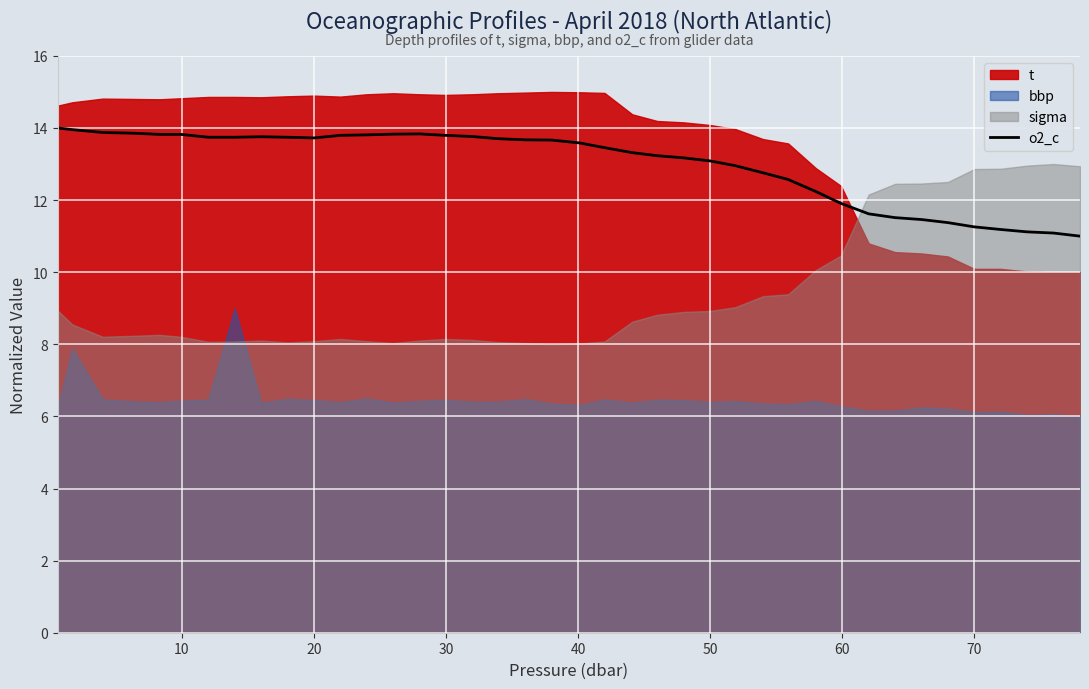

What is the value of the 33rd point from the left?

11.5